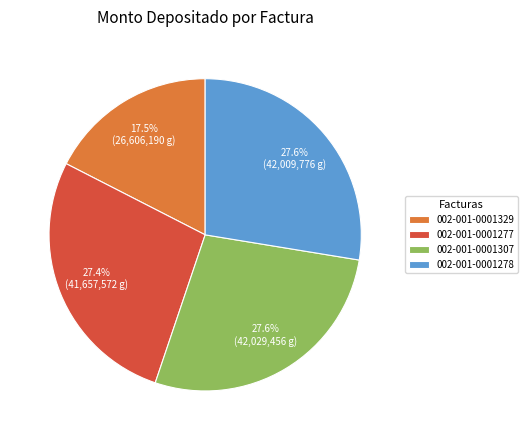

Which has a higher value, 002-001-0001329 or 002-001-0001277?

002-001-0001277